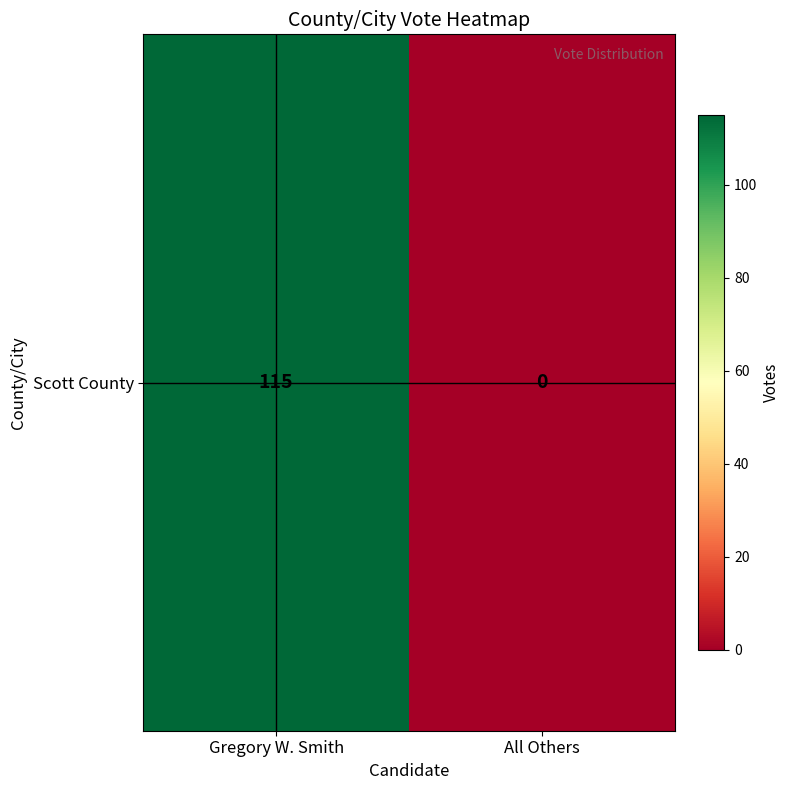

Is it true that the value at All Others is 74?

False